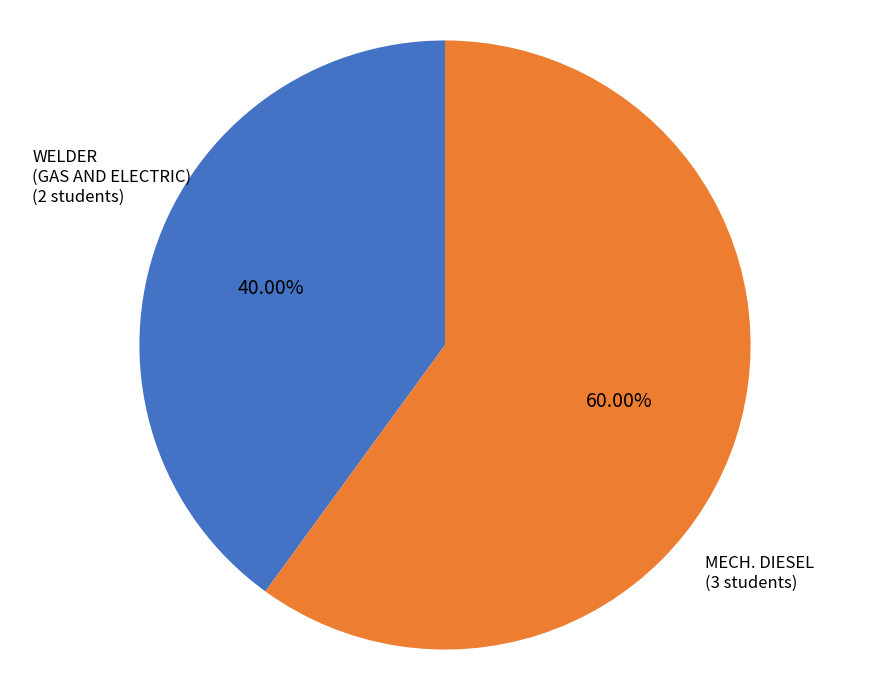

Is there any slice that represents more than half of the pie?

Yes